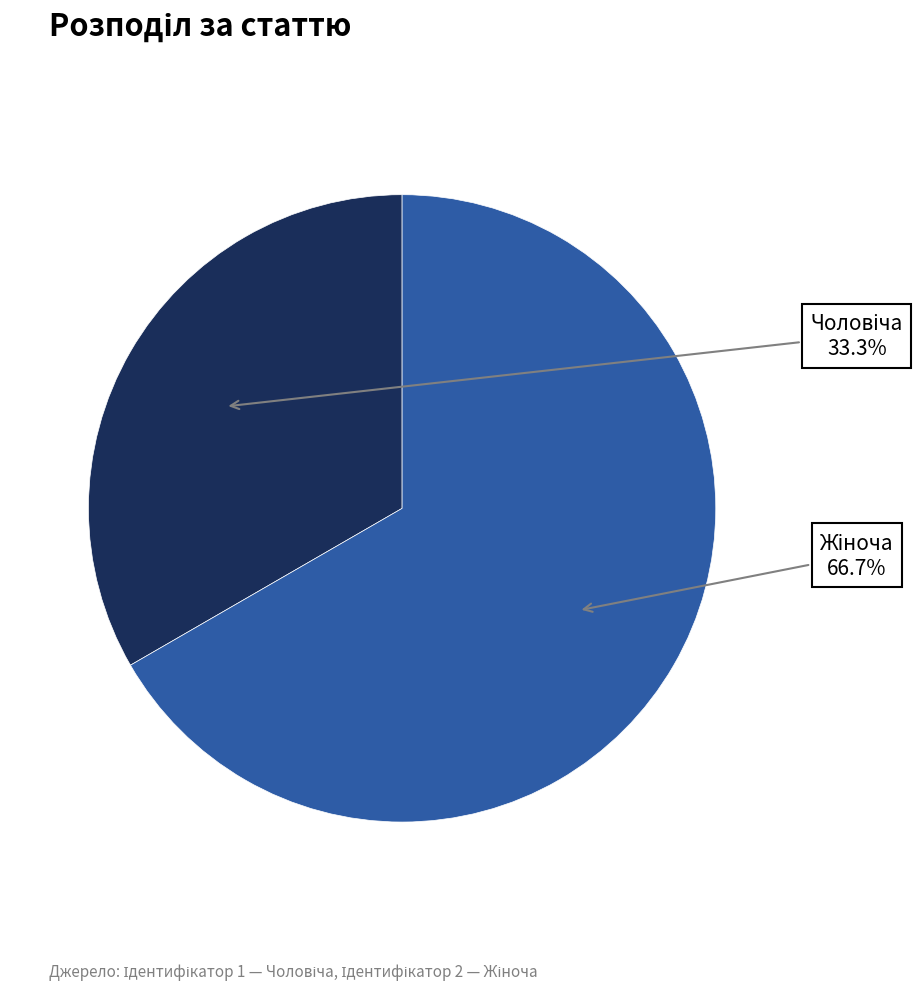

Does any single category account for the majority?

Yes